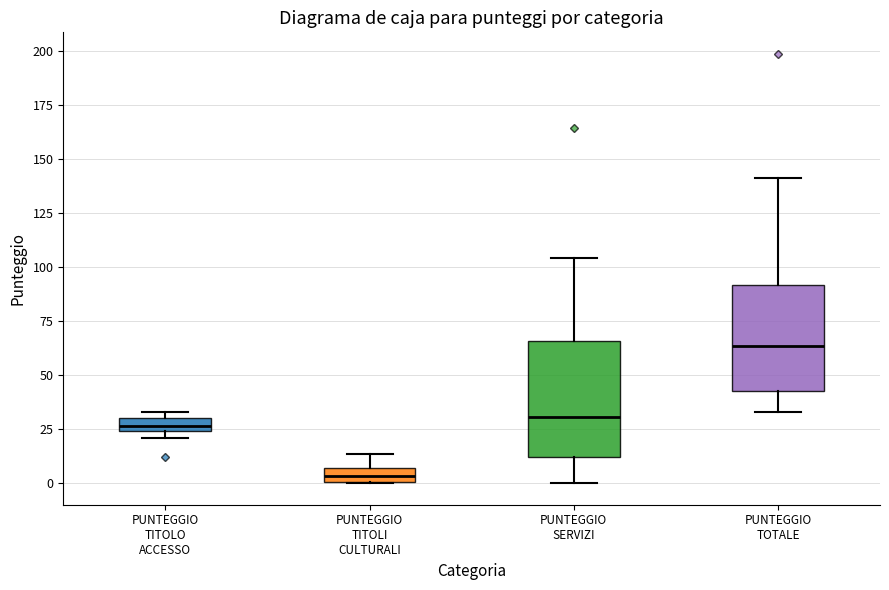

Where is the upper edge of the box for PUNTEGGIO TITOLI CULTURALI on the y-axis? The values are not printed on the chart, so give them approximately, as read against the axis.

5